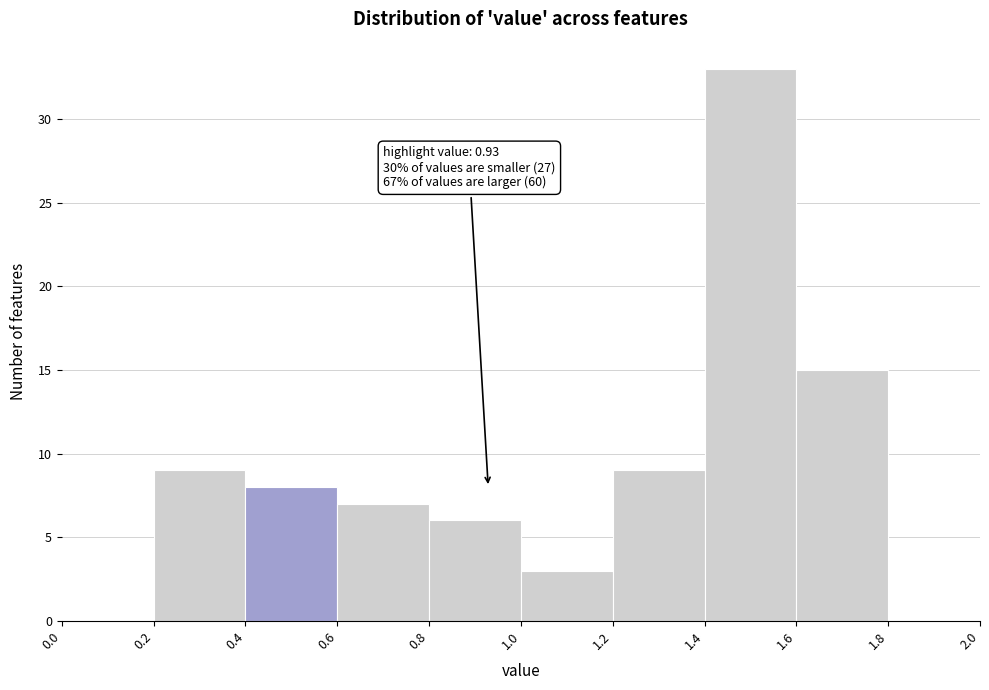

Over which range of the x-axis is the bar tallest?

1.4 to 1.6